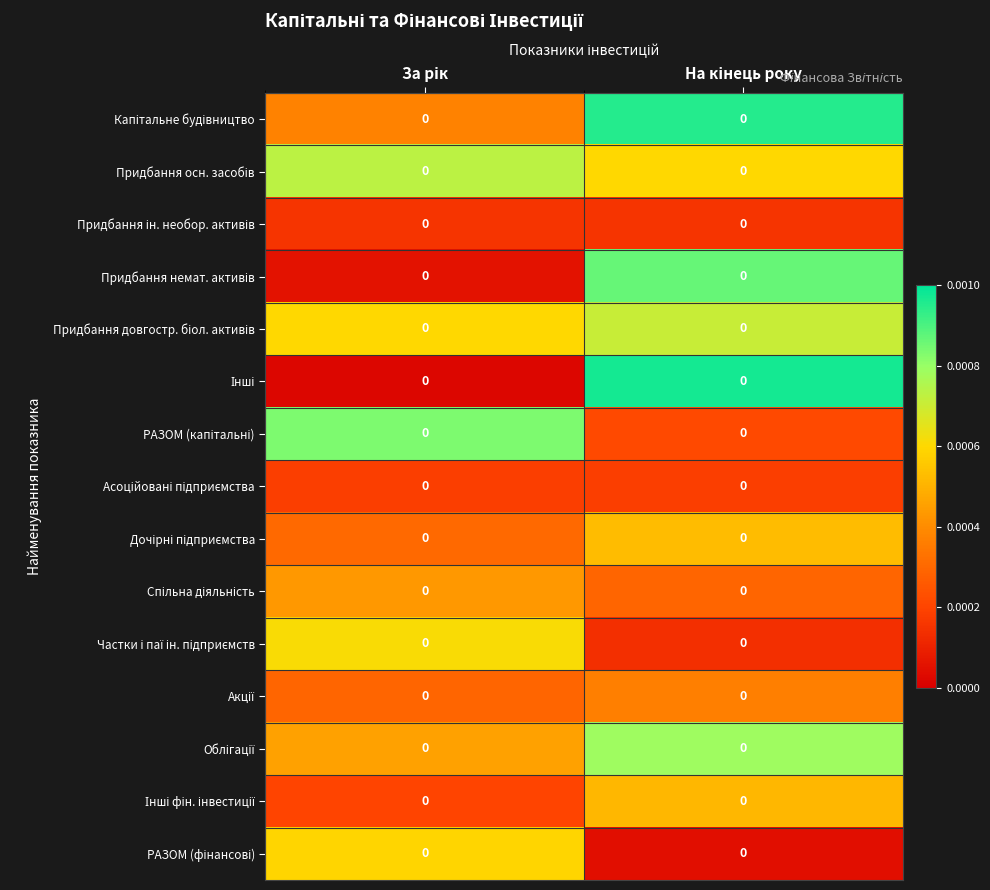

The value of РАЗОМ (фінансові) at На кінець року is 0.0. True or false?

True